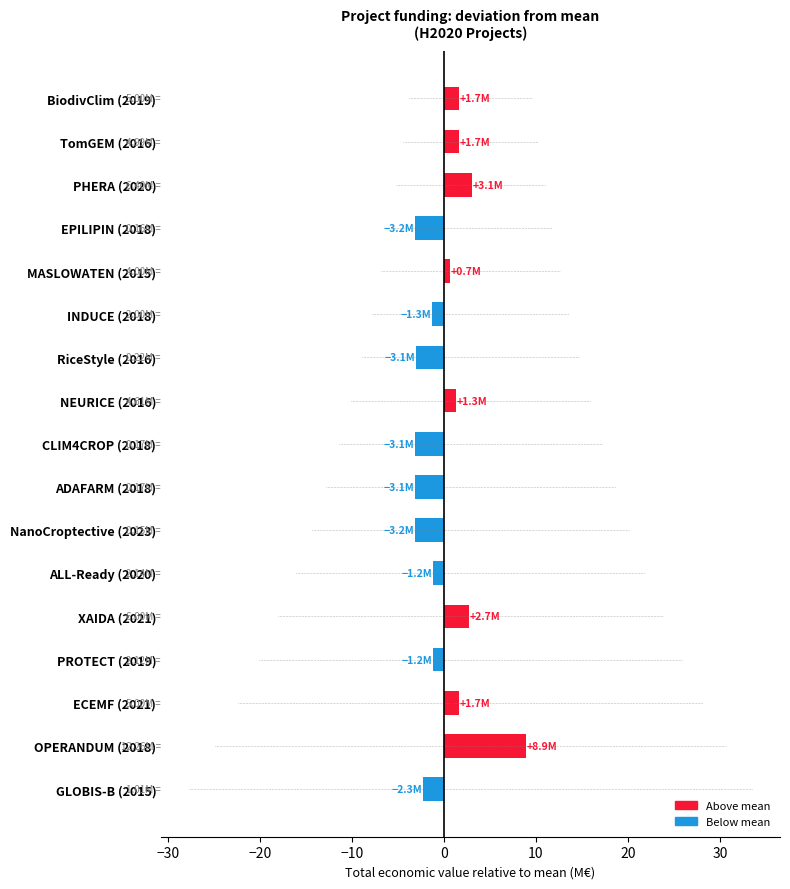

What is the value of the 13th bar from the left?

2.7